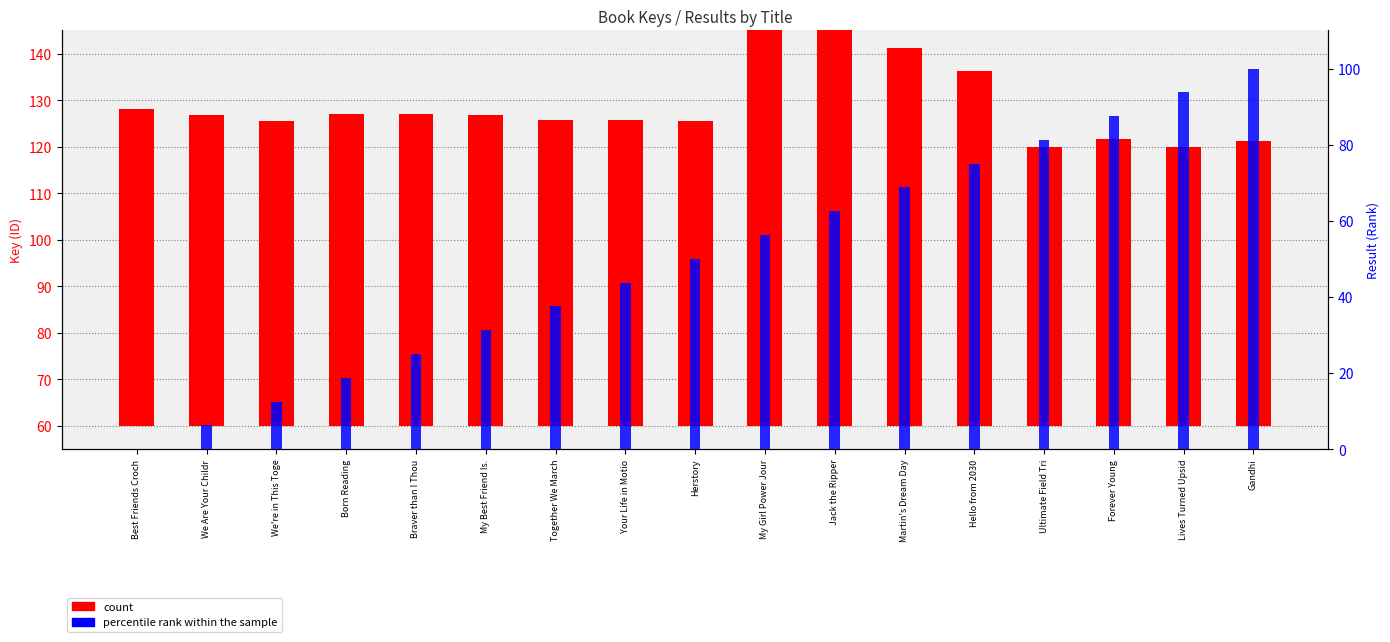

What is the approximate value of count at Forever Young?

61.7